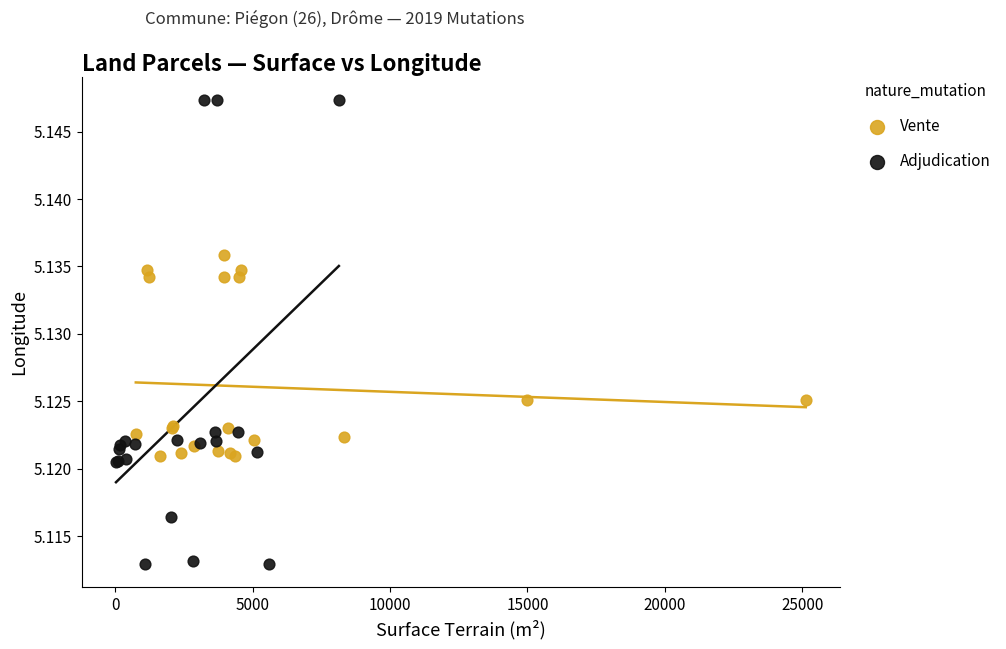

Which series contains the lowest Y value?

Adjudication